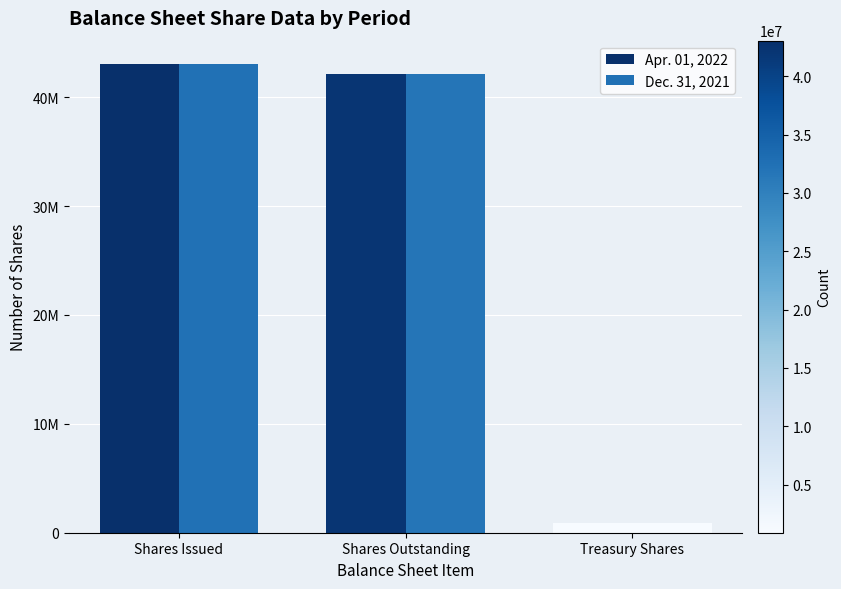

What is the total value across all series at Shares Outstanding?

84269000